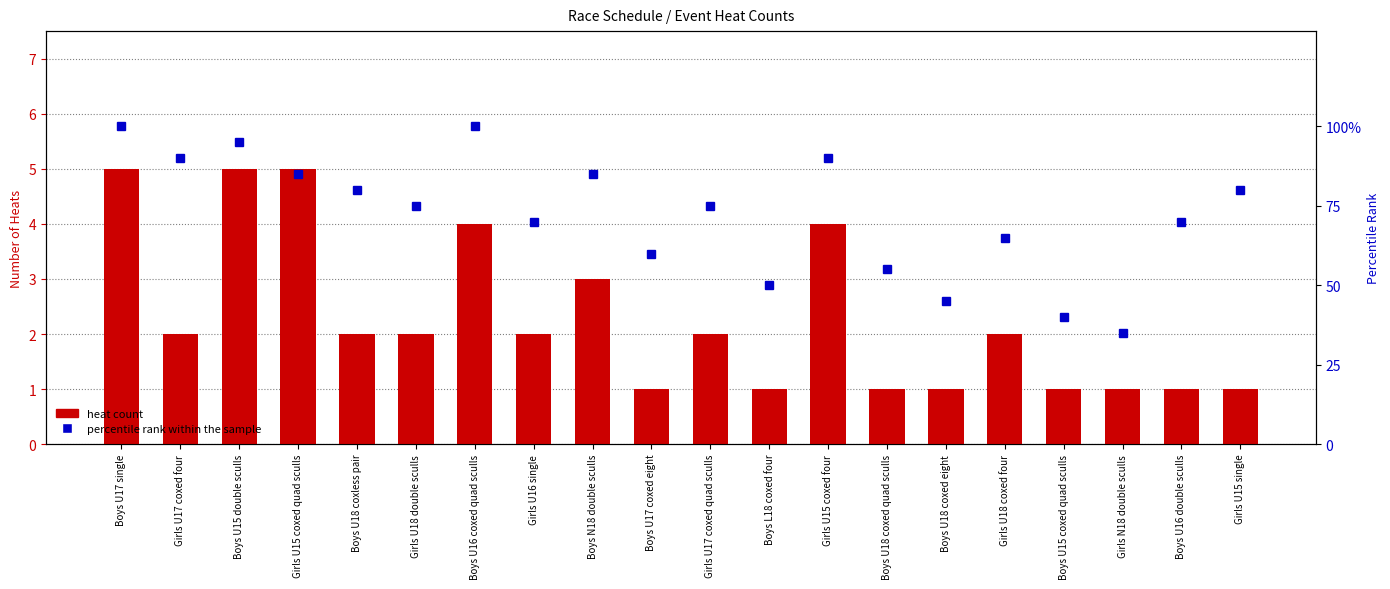

What is the sum of all heat count values?

46